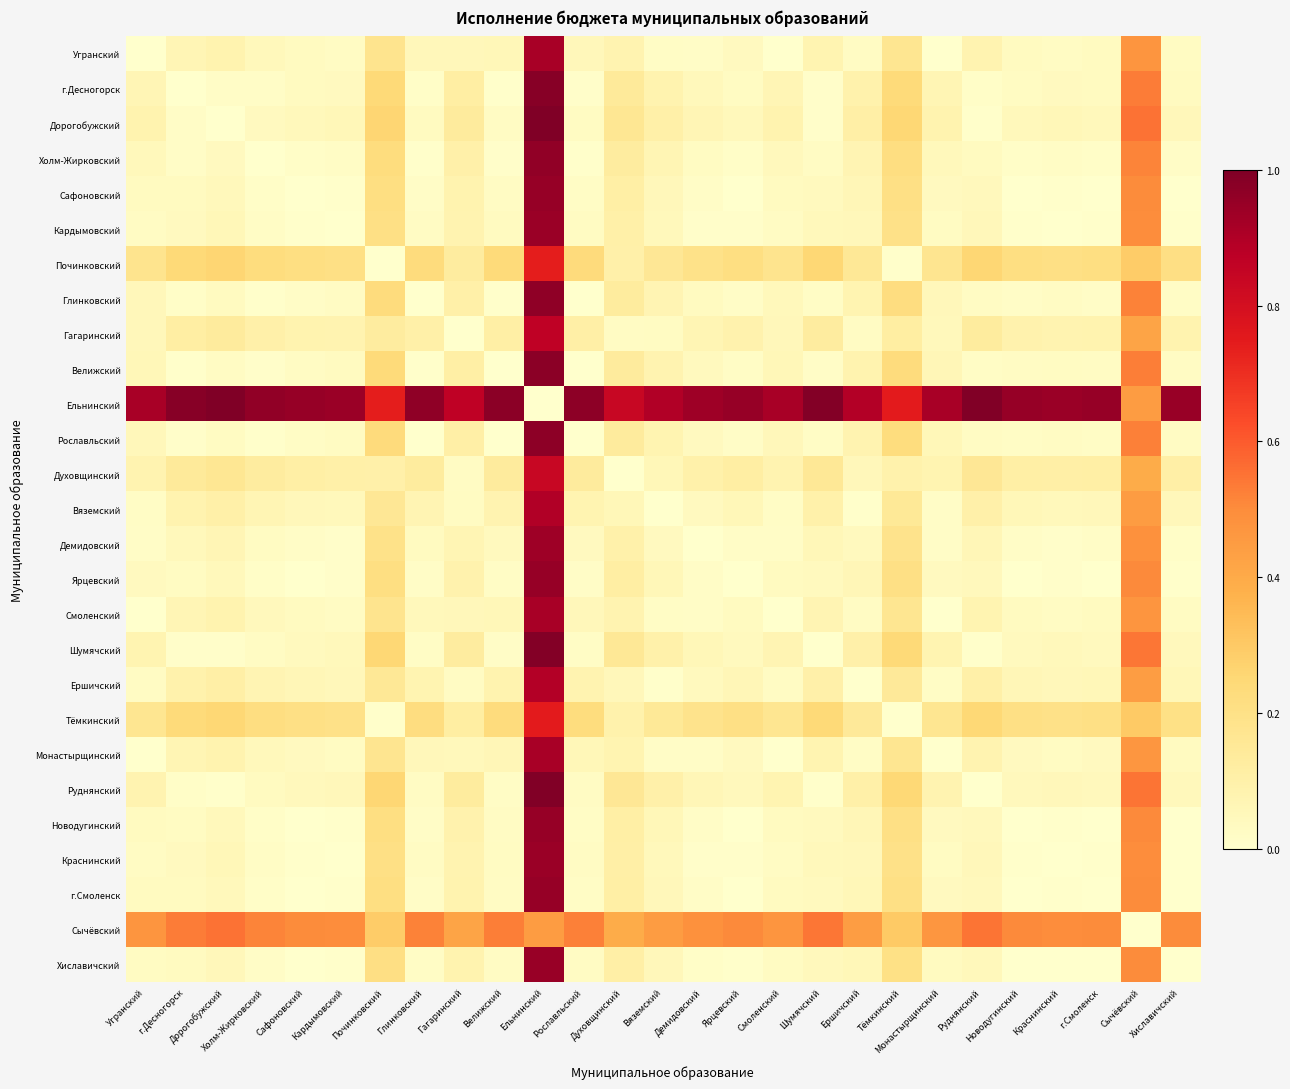

Which has a higher value, Рославльский or Велижский?

Велижский